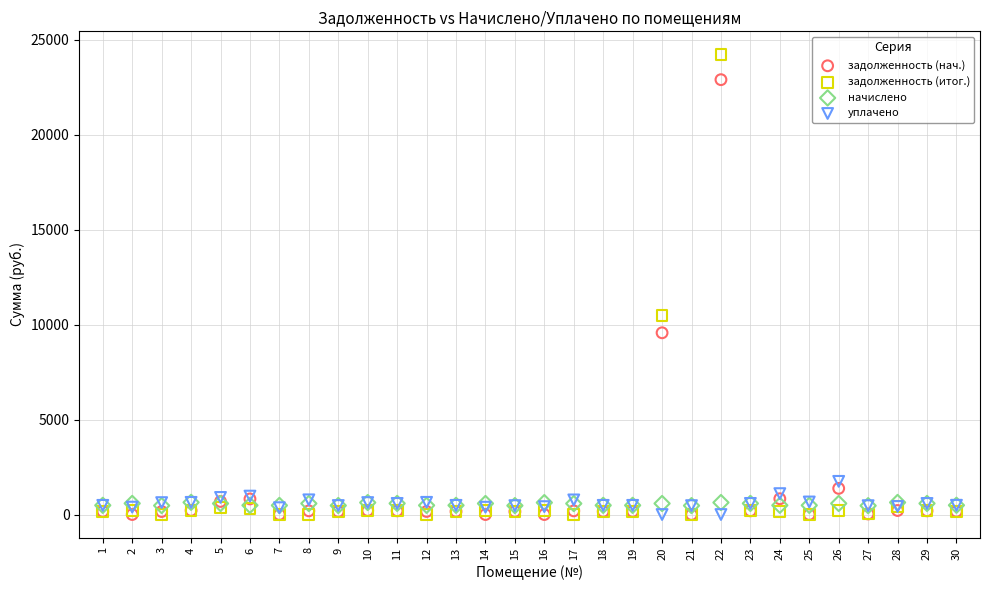

Across all series, what Y value is closest to 12110?

10474.3